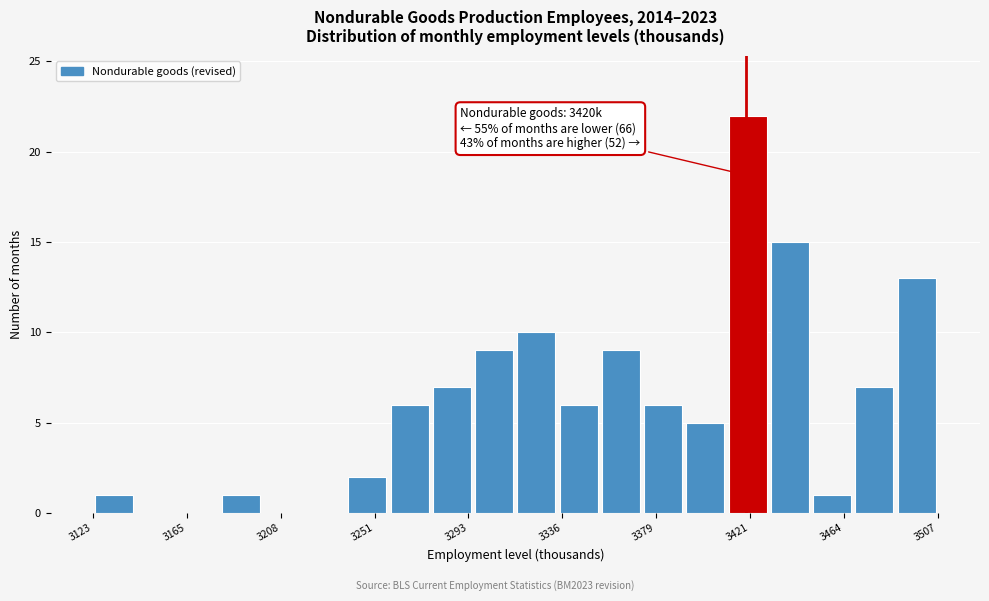

Read against the x-axis, roughly where is the centre of the tallest bar?

3420